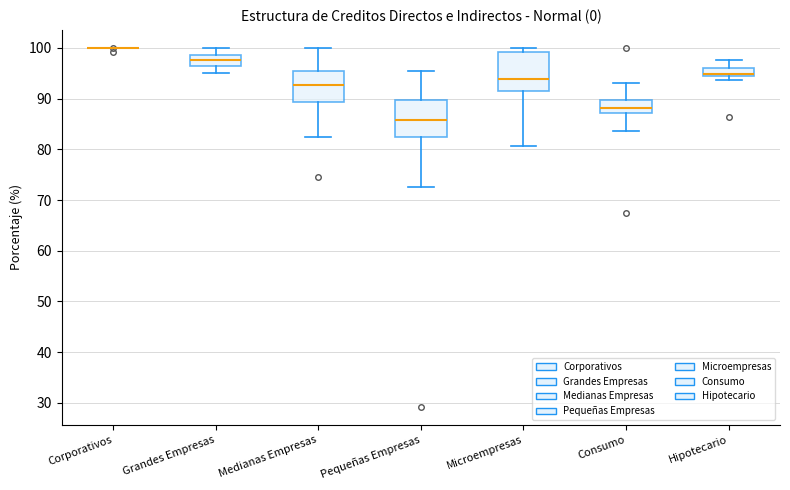

Reading left to right, transcribe this box plot: for each box, give where its median line is, the range the box spans, and where its two whiskers end, as read against the y-axis. The values are not printed on the chart, so give them approximately, as read against the axis.

Corporativos: box collapsed to a line at 100, whiskers 100 to 100
Grandes Empresas: median 98, box 96 to 99, whiskers 95 to 100
Medianas Empresas: median 93, box 89 to 95, whiskers 82 to 100
Pequeñas Empresas: median 86, box 83 to 90, whiskers 72 to 96
Microempresas: median 94, box 91 to 99, whiskers 81 to 100
Consumo: median 88, box 87 to 90, whiskers 84 to 93
Hipotecario: median 95, box 94 to 96, whiskers 94 (below the box's lower edge) to 98